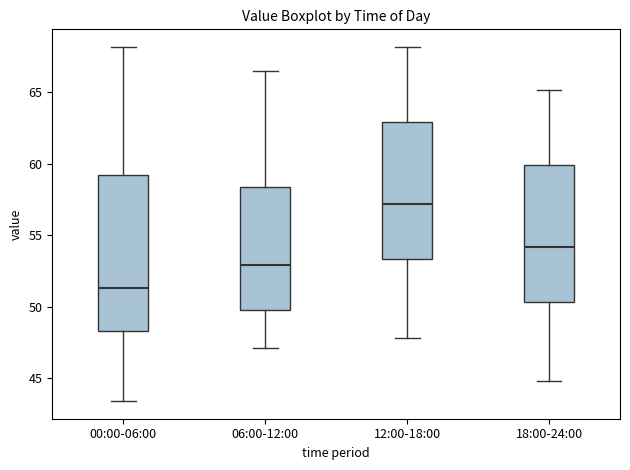

Reading left to right, transcribe this box plot: for each box, give where its median line is, the range the box spans, and where its two whiskers end, as read against the y-axis. The values are not printed on the chart, so give them approximately, as read against the axis.

00:00-06:00: median 51.5, box 48.5 to 59.5, whiskers 43.5 to 68.0
06:00-12:00: median 53.0, box 50.0 to 58.5, whiskers 47.0 to 66.5
12:00-18:00: median 57.0, box 53.5 to 63.0, whiskers 48.0 to 68.0
18:00-24:00: median 54.0, box 50.5 to 60.0, whiskers 45.0 to 65.0